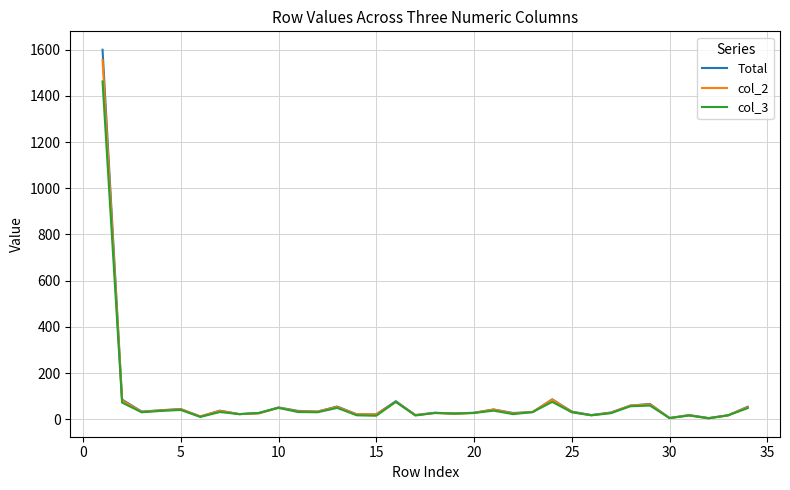

Which series has the largest range (max minus min)?

Total